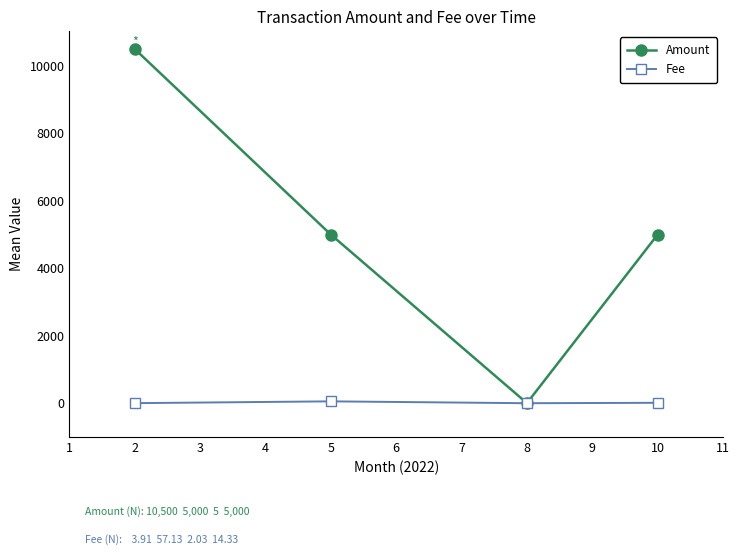

What is the value of the Amount point at the 3rd from the left?

5.0